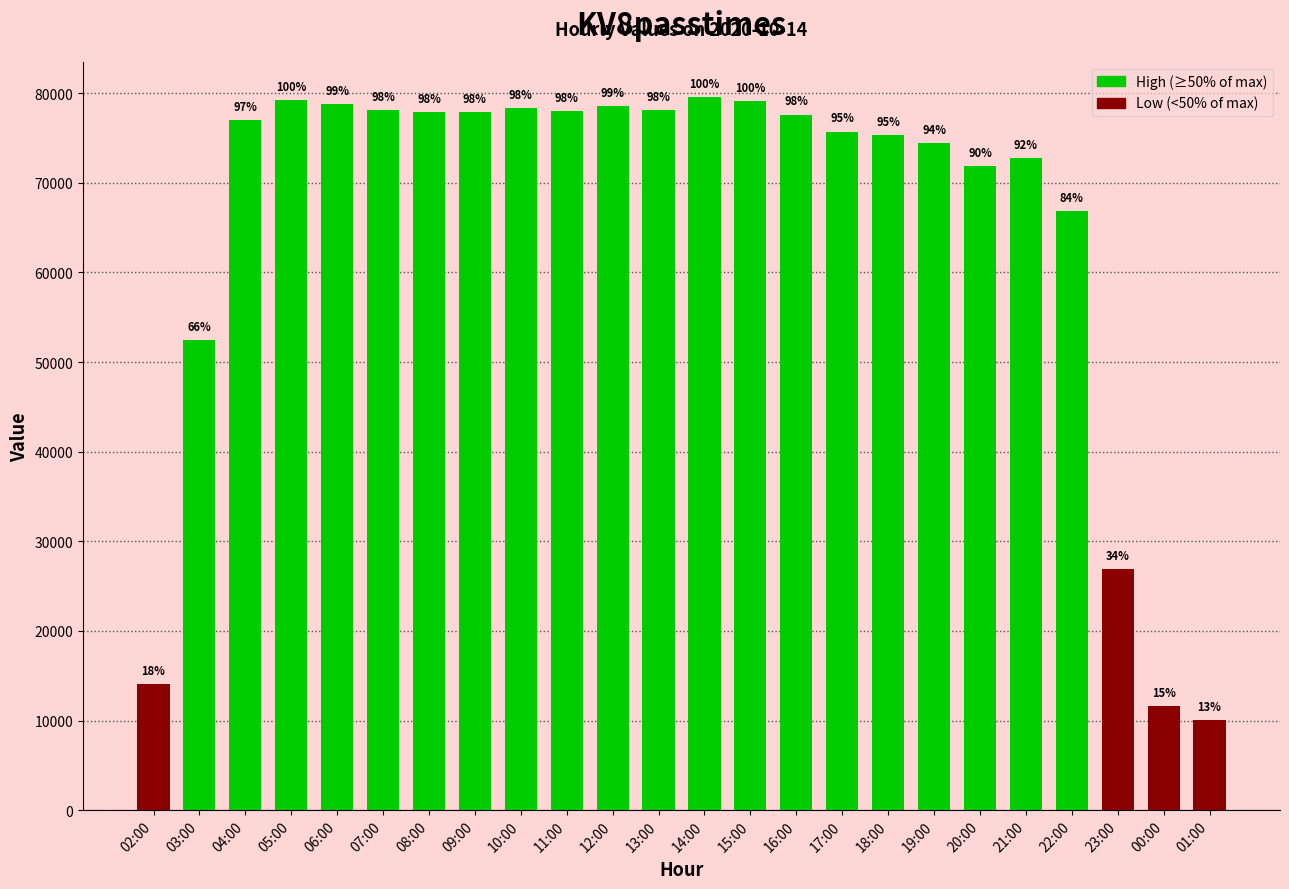

Does the chart contain any negative values?

No